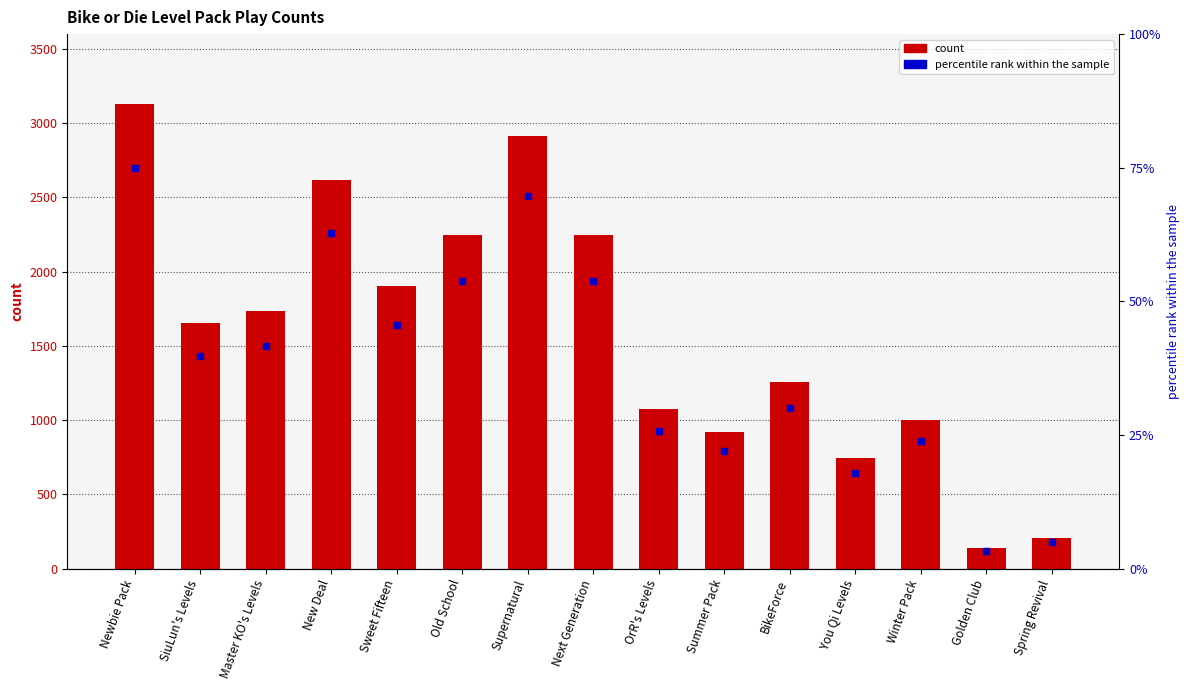

At which category is the sum across all series the highest?

Newbie Pack